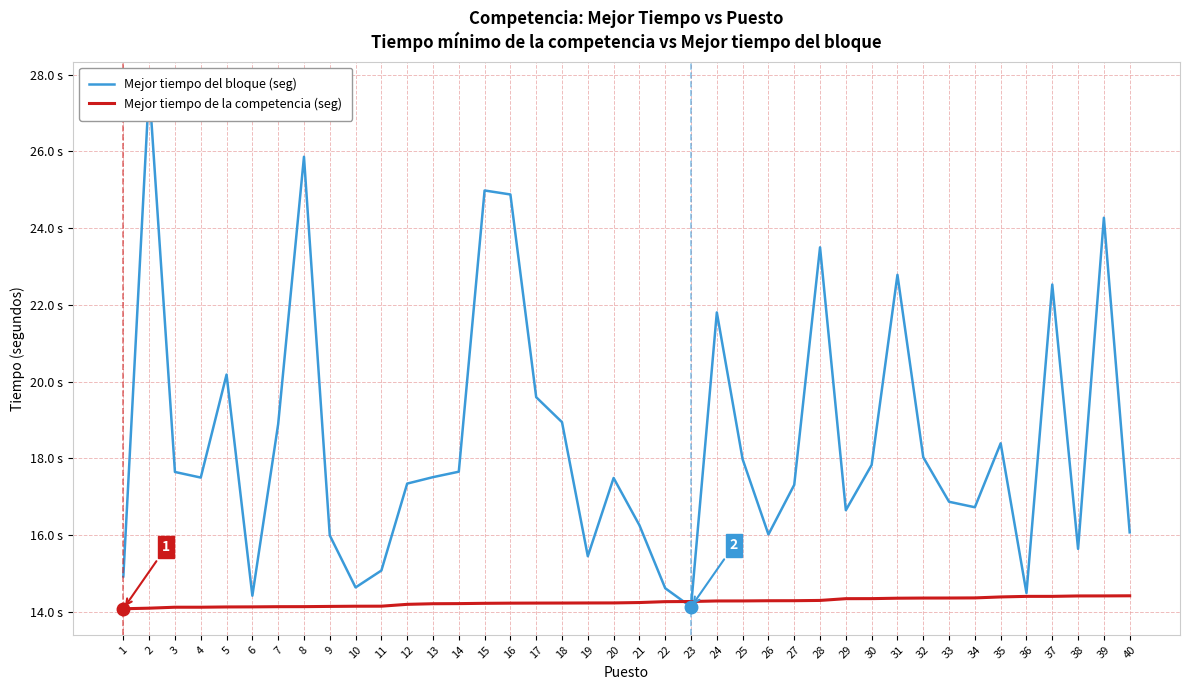

Which category has the lowest value across all series?

1